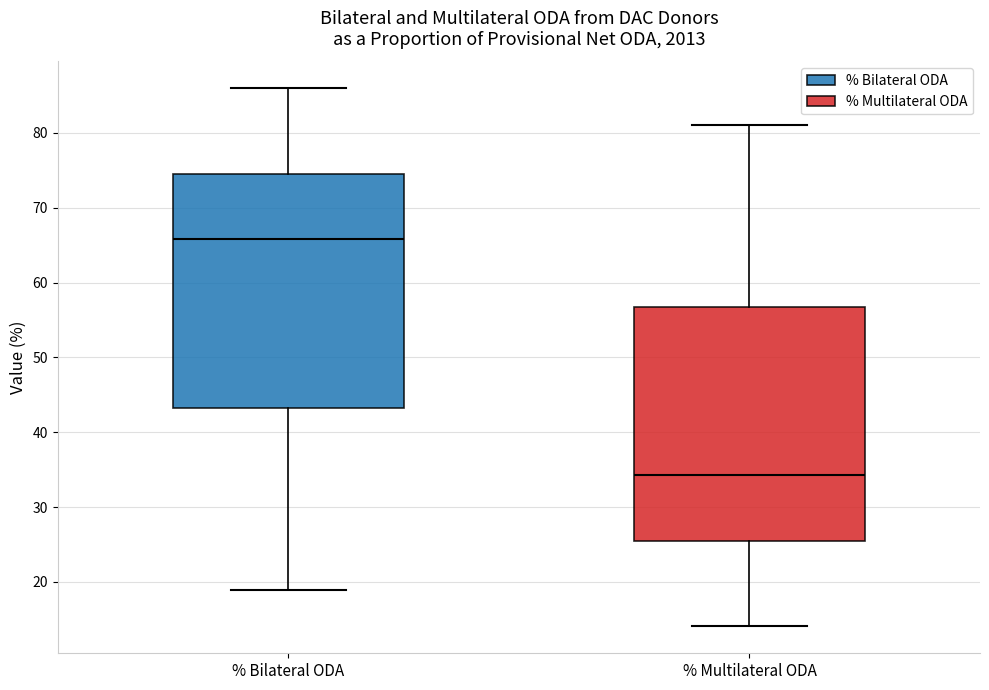

Where is the lower edge of the box for % Bilateral ODA on the y-axis? The values are not printed on the chart, so give them approximately, as read against the axis.

43